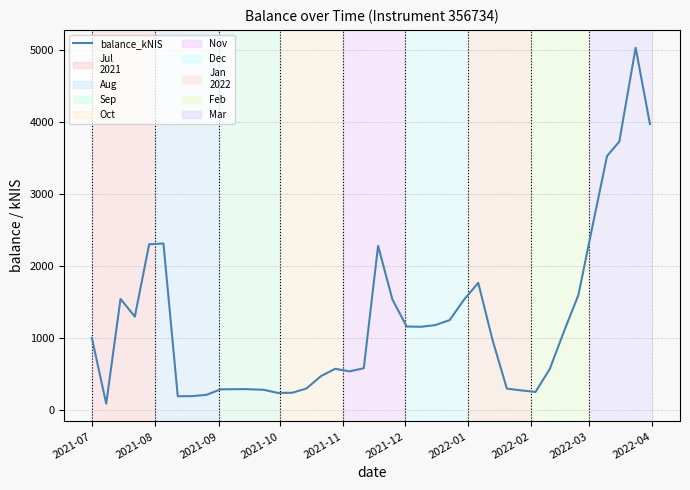

What is the maximum value shown in the chart?

5032.4